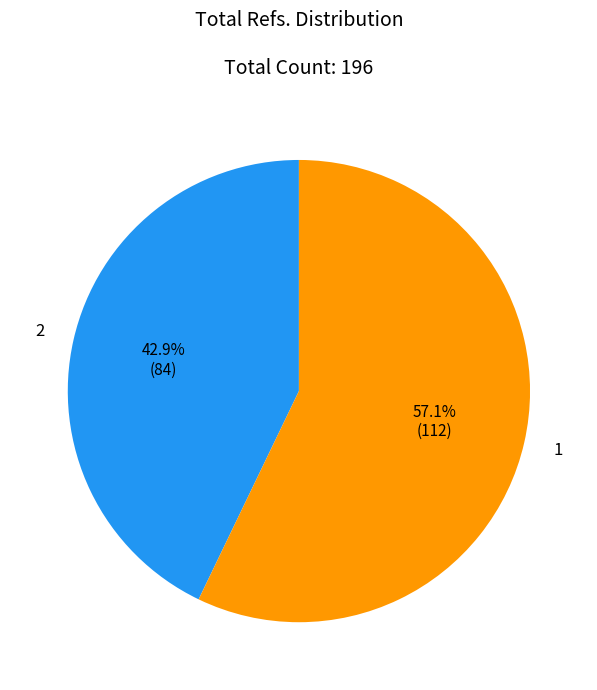

How many segments does this pie chart have?

2